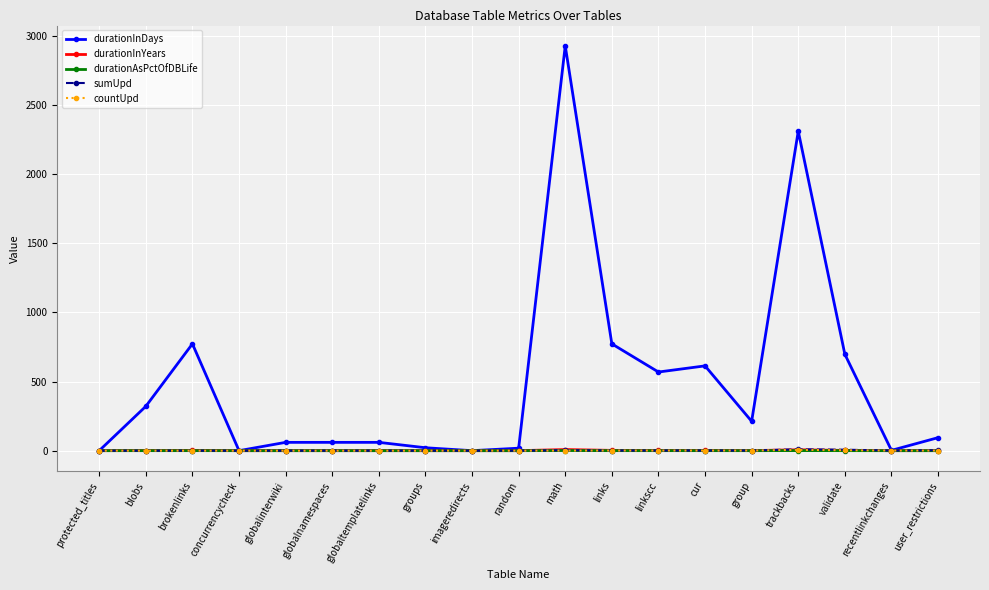

How many values in the durationAsPctOfDBLife series exceed 0?

16